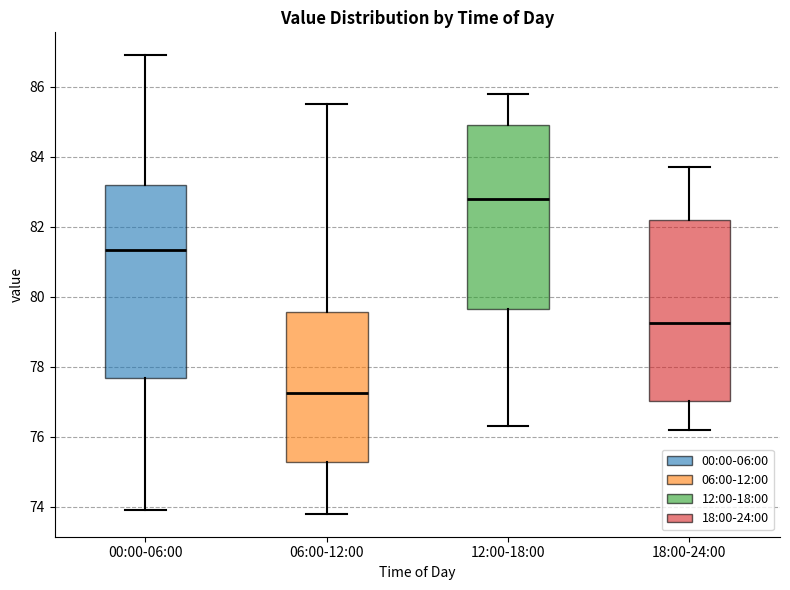

Where is the upper edge of the box for 06:00-12:00 on the y-axis? The values are not printed on the chart, so give them approximately, as read against the axis.

79.6